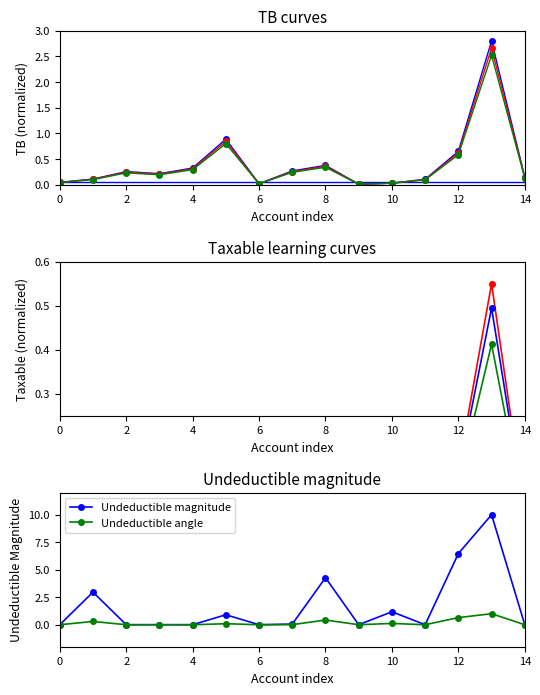

What is the difference between the second highest and second lowest values in the Undeductible series?

0.6